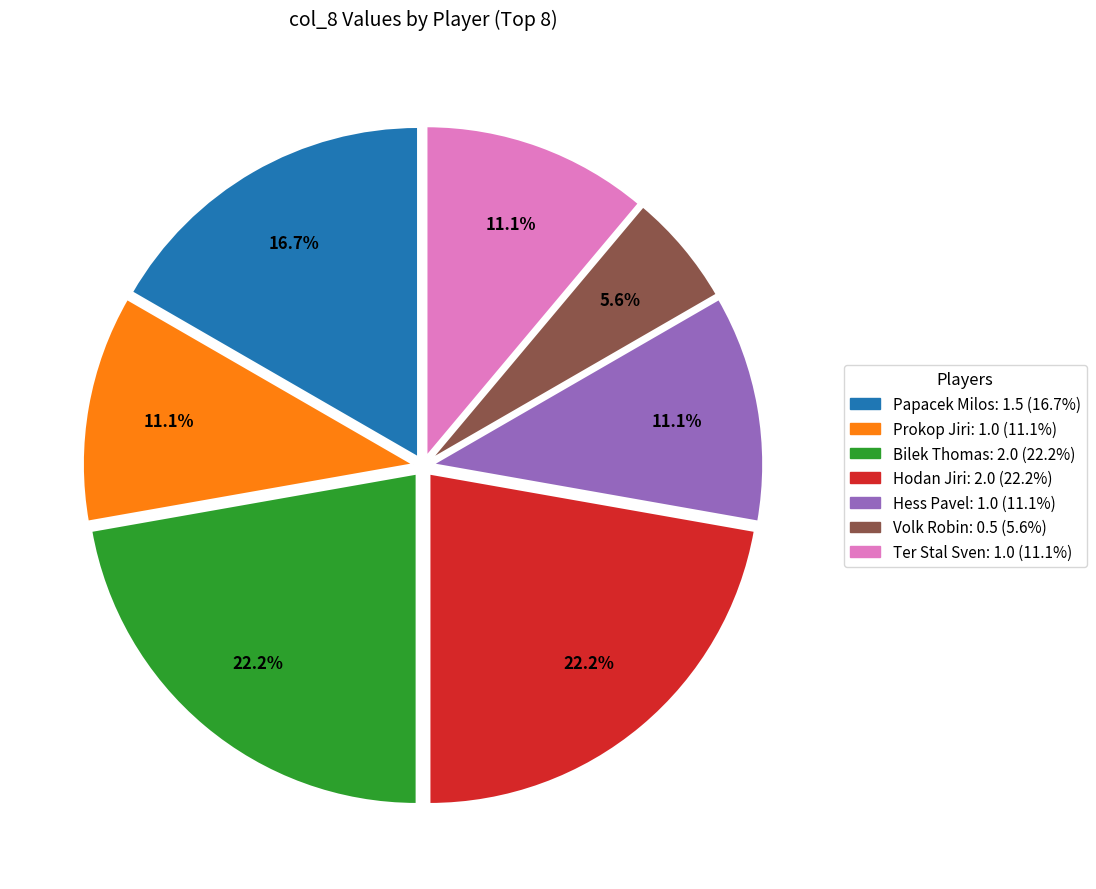

Does any single category account for the majority?

No